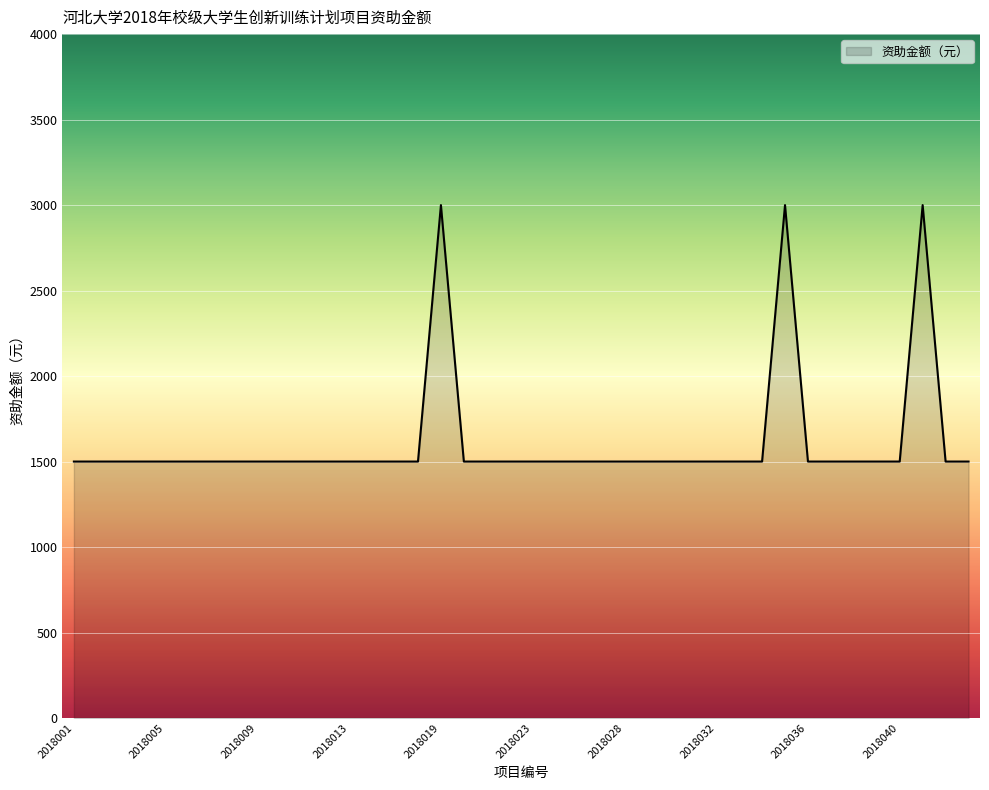

What is the greatest value displayed?

3000